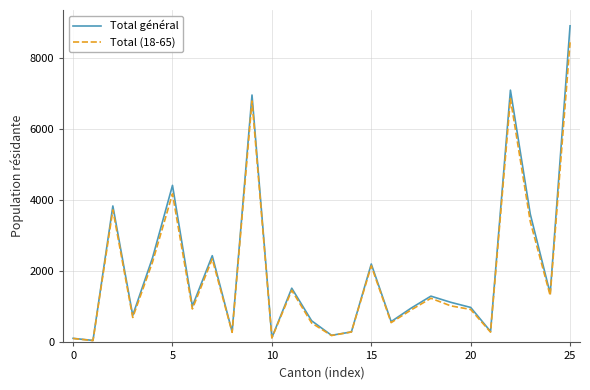

Which series has the largest range (max minus min)?

Total général